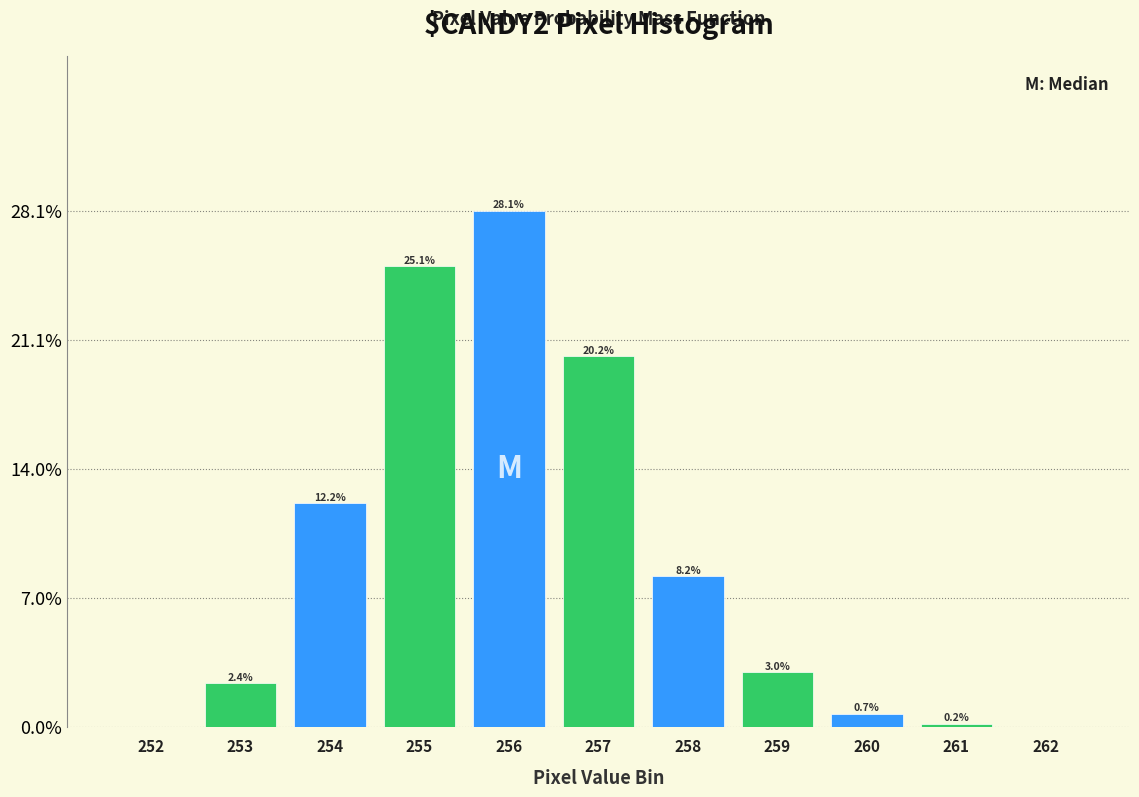

Where is the data nearest to the value 14?

254